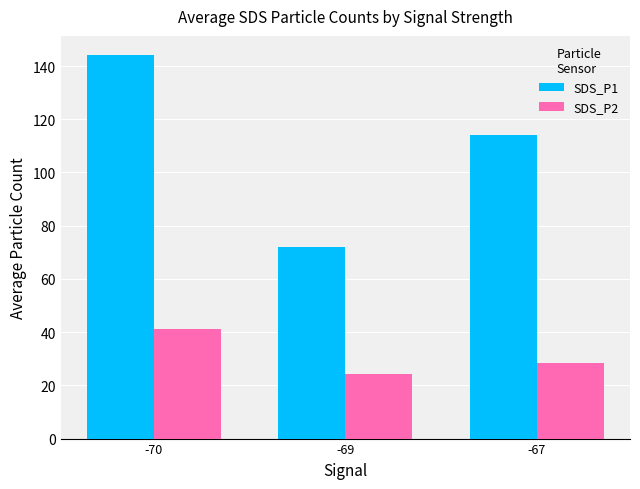

How many data points in SDS_P1 are less than 113?

1